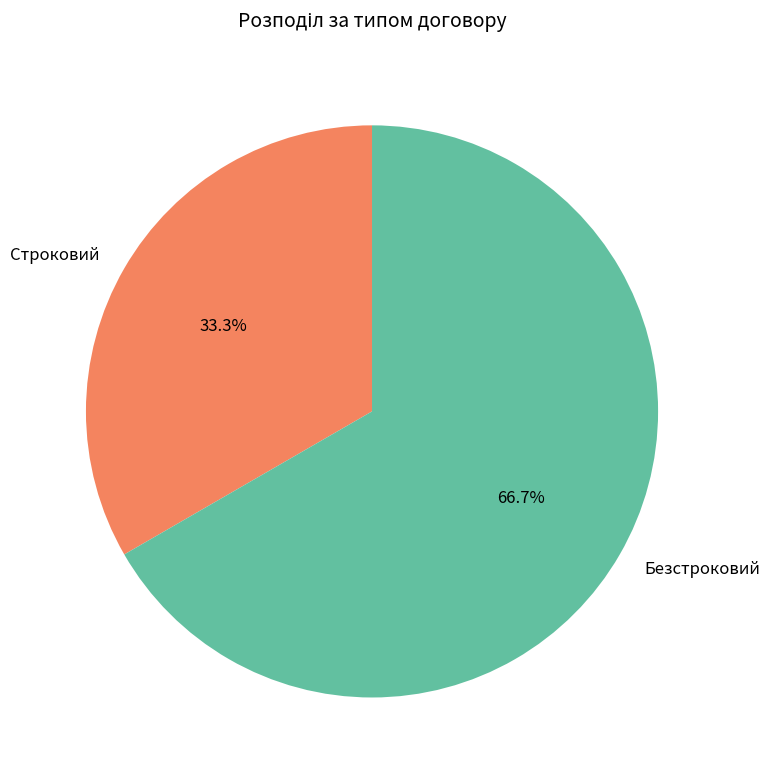

Combined, do Безстроковий and Строковий account for over 50%?

Yes